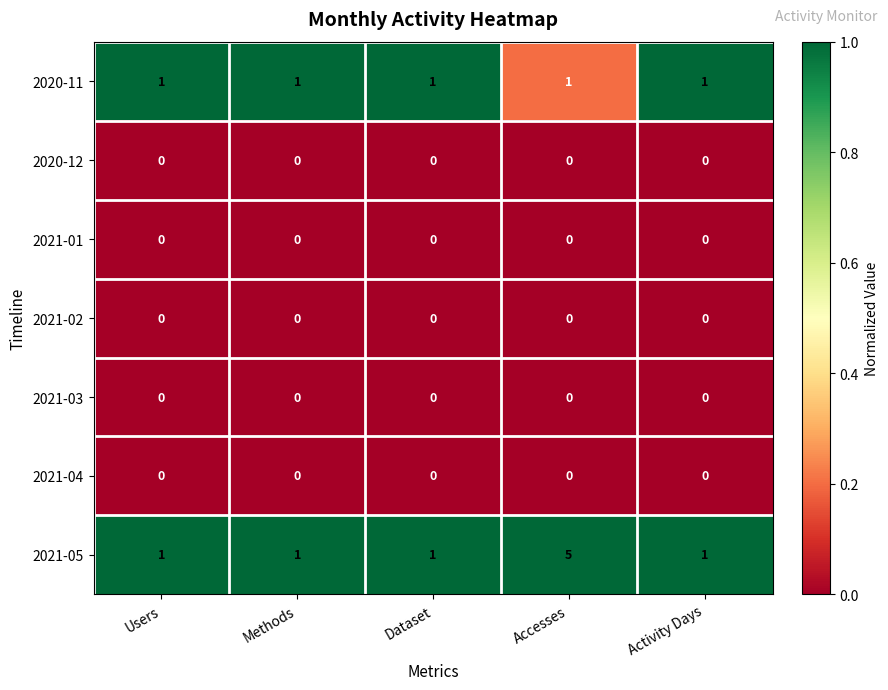

Count the number of categories in the chart.

5